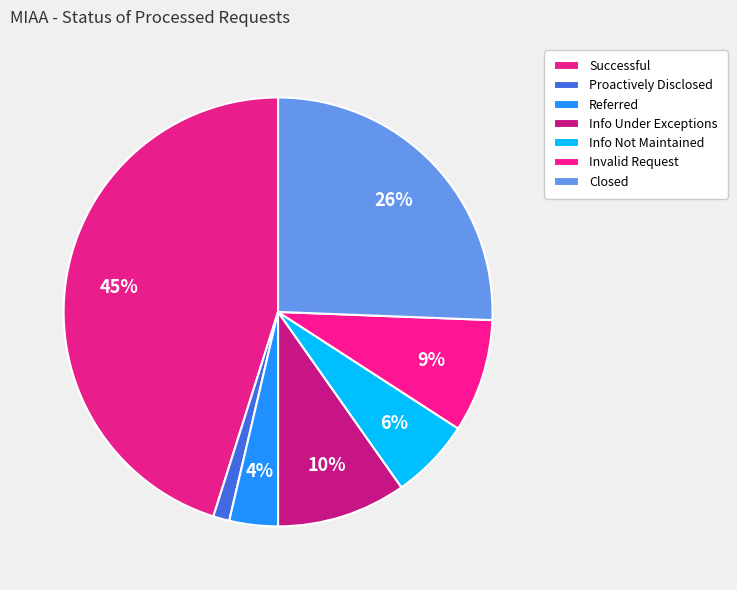

How many slices are in this pie chart?

7